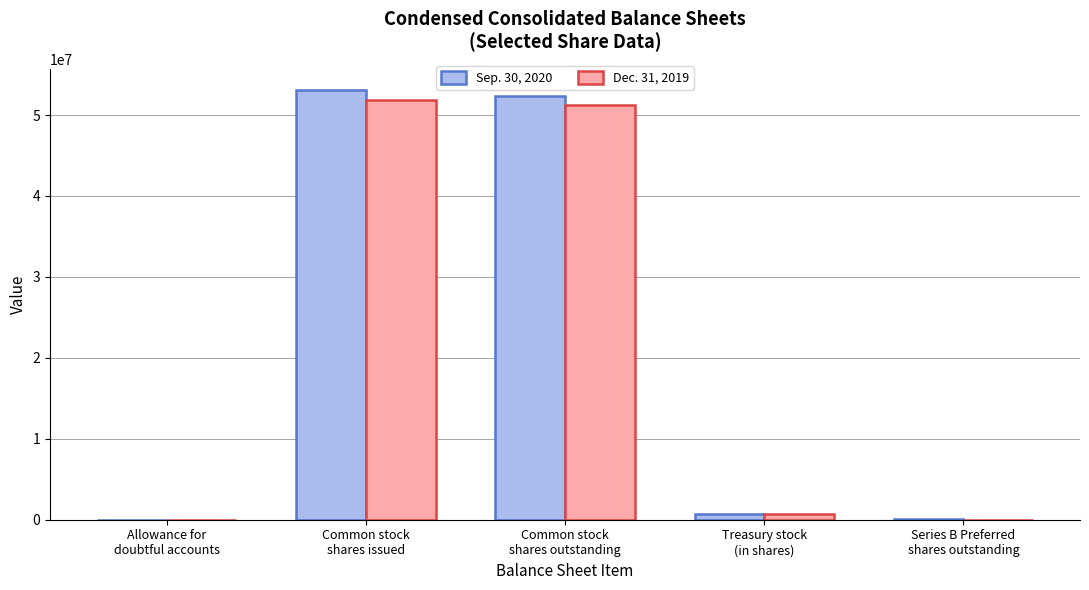

Are the bars grouped side by side (vs. stacked)?

Yes